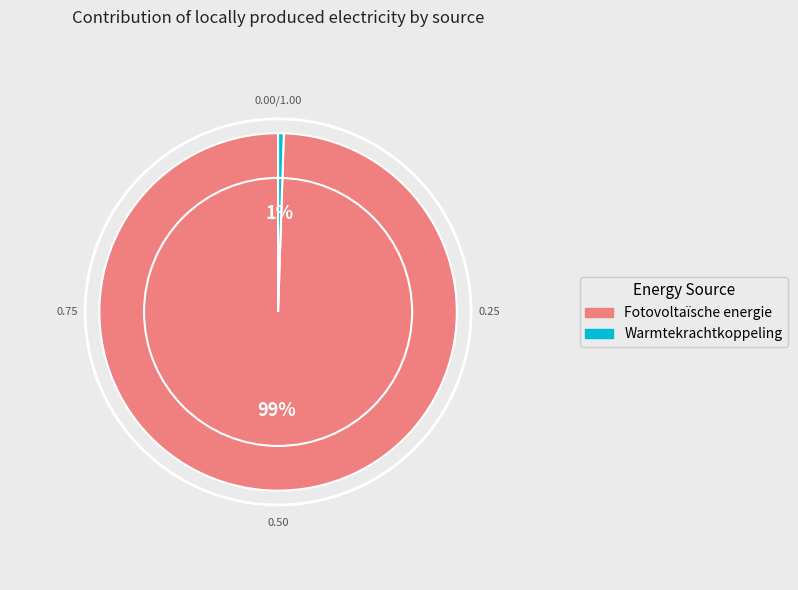

True or false: Fotovoltaïsche energie accounts for 99% of the total.

True